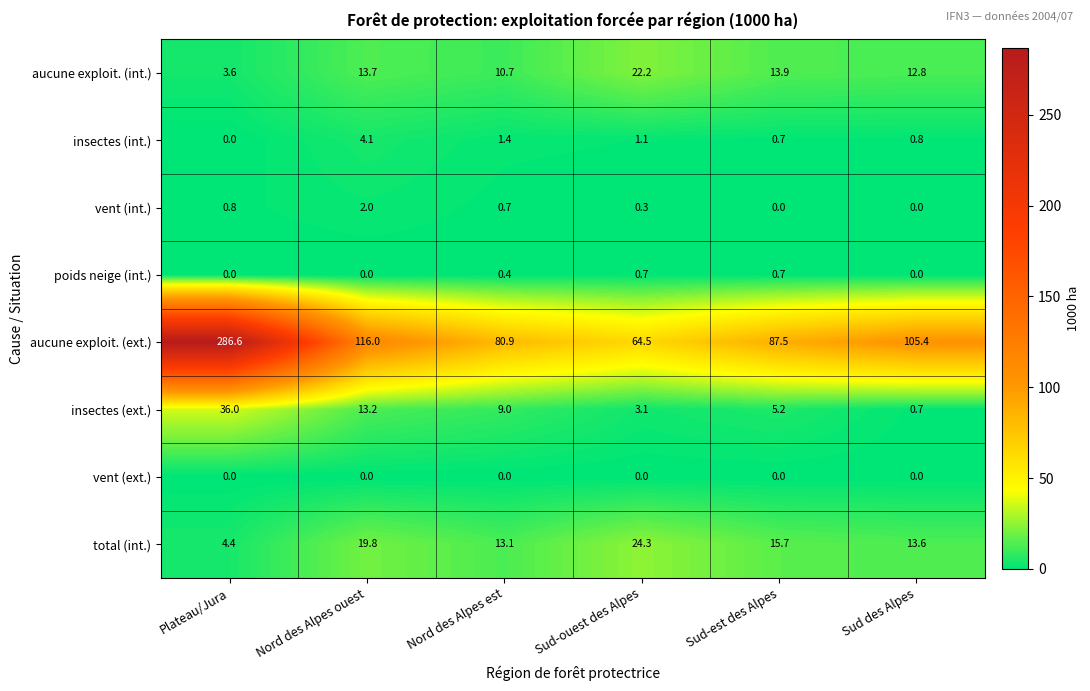

The value of vent (int.) at Sud-est des Alpes is 0.9. True or false?

False